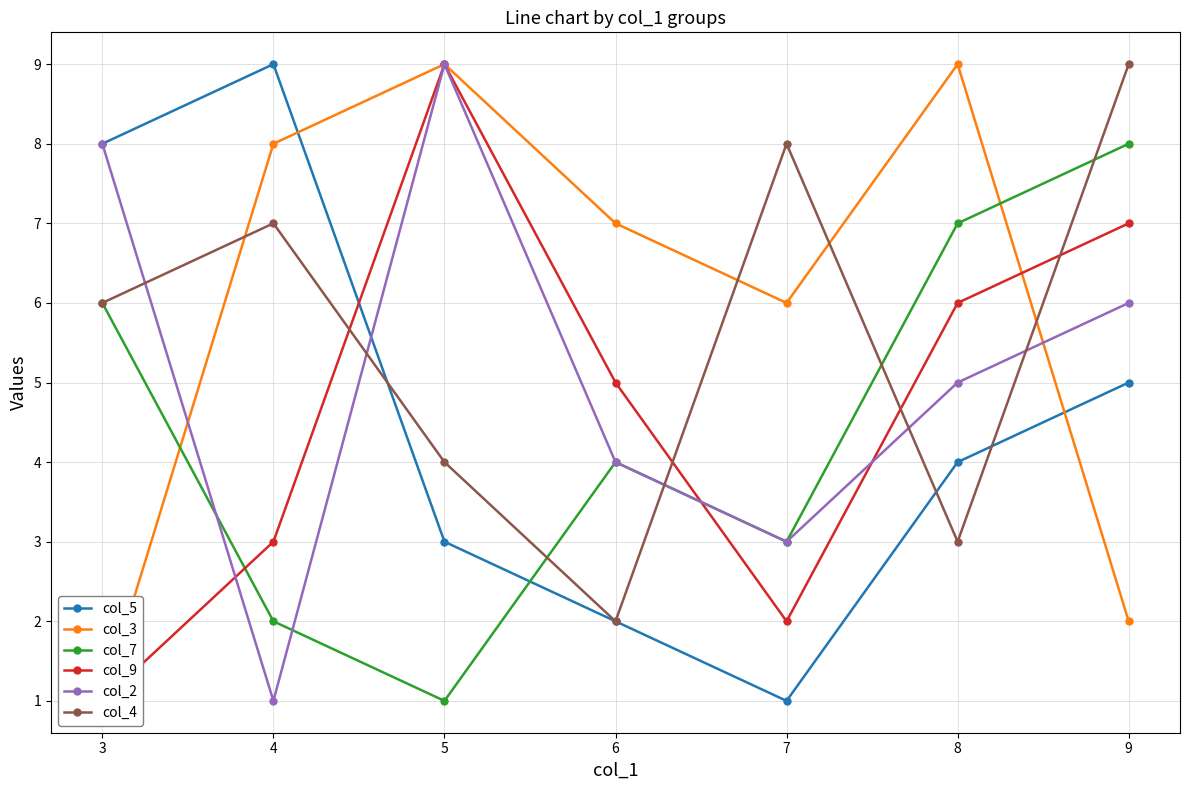

Rank the categories by col_9 value from lowest to highest.

3, 7, 4, 6, 8, 9, 5